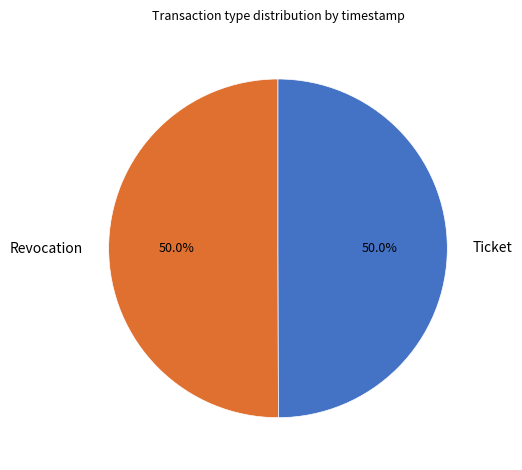

Approximately how many times larger is the value at Ticket compared to Revocation?

1.0